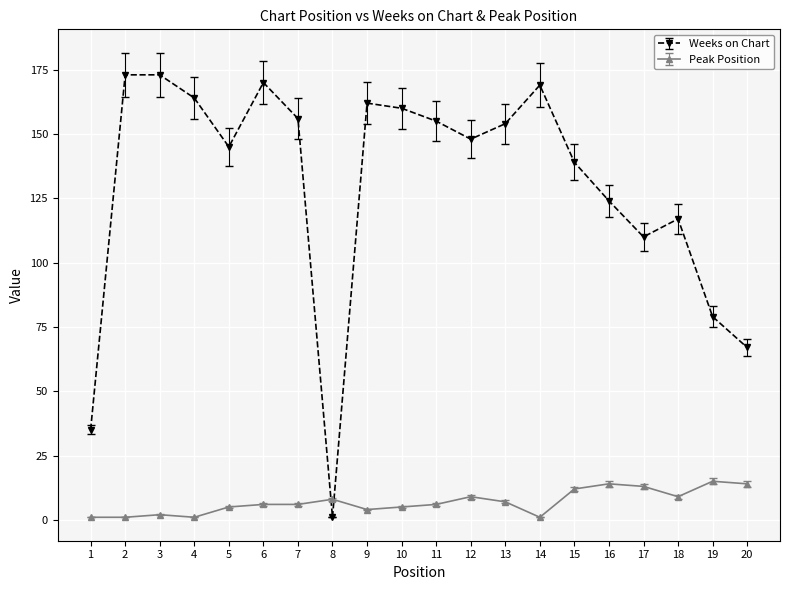

Is it true that Peak Position equals 4 at 9?

True